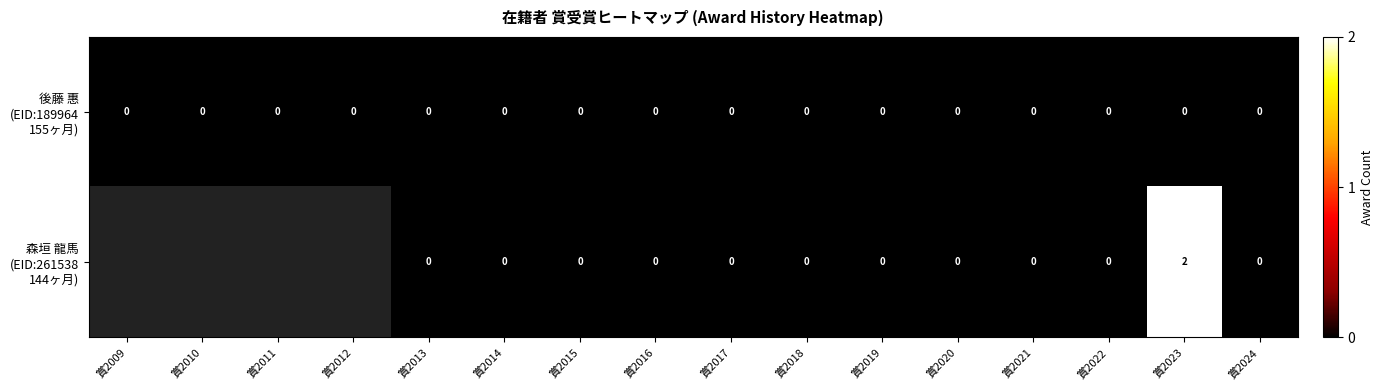

Is the value of 森垣 龍馬 (EID:261538 144ヶ月) at 賞2022 greater than the value of 後藤 惠 (EID:189964 155ヶ月) at 賞2016?

No